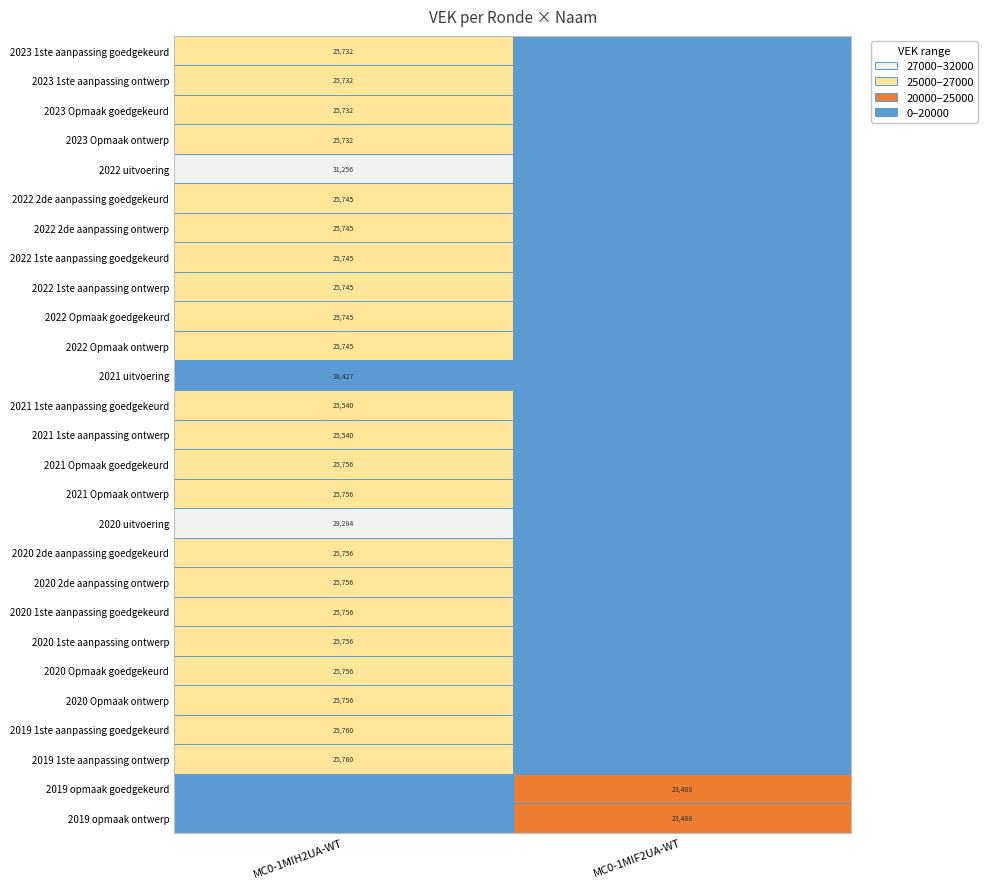

Between 2023 Opmaak ontwerp and 2021 Opmaak ontwerp, which series saw the biggest shift?

MC0-1MIH2UA-WT